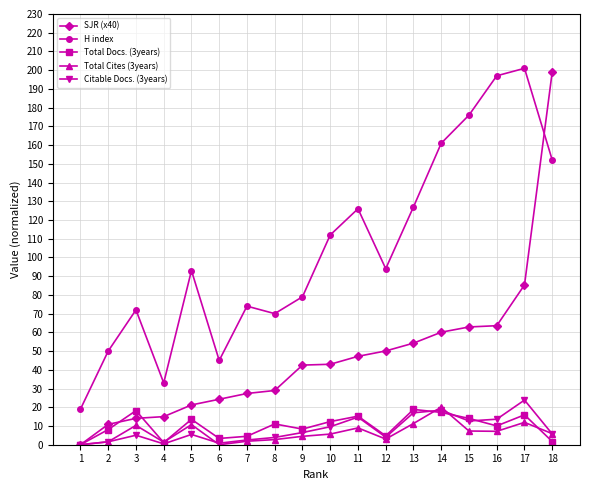

What is the difference between the maximum and minimum values in the Total Cites (3years) series?

20.1